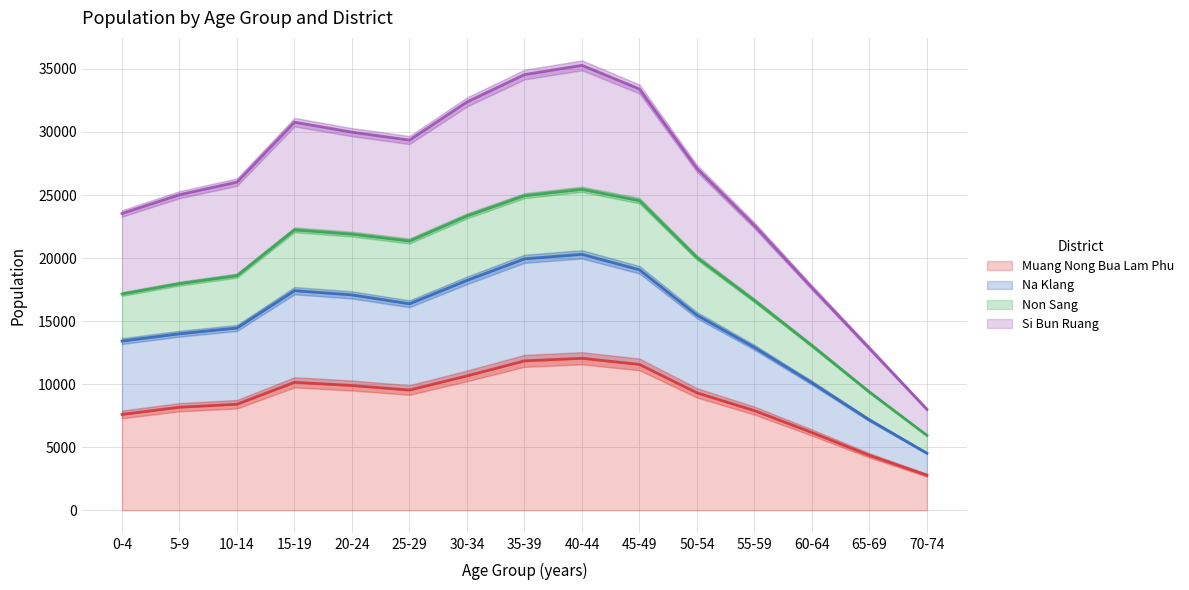

Which series has the largest range (max minus min)?

Na Klang